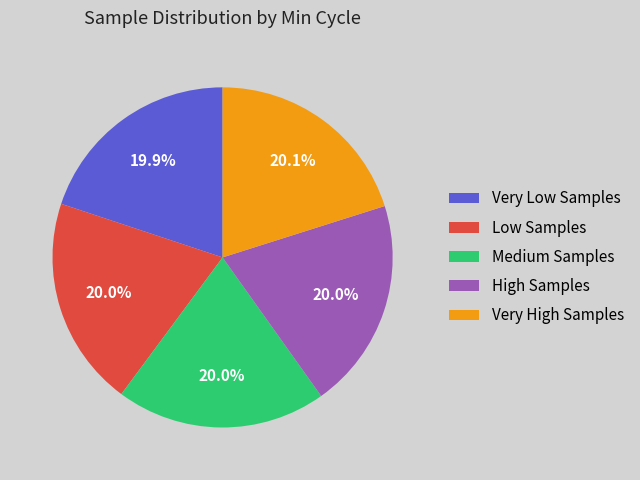

What percentage do Very Low Samples and Low Samples together represent?

39.9%